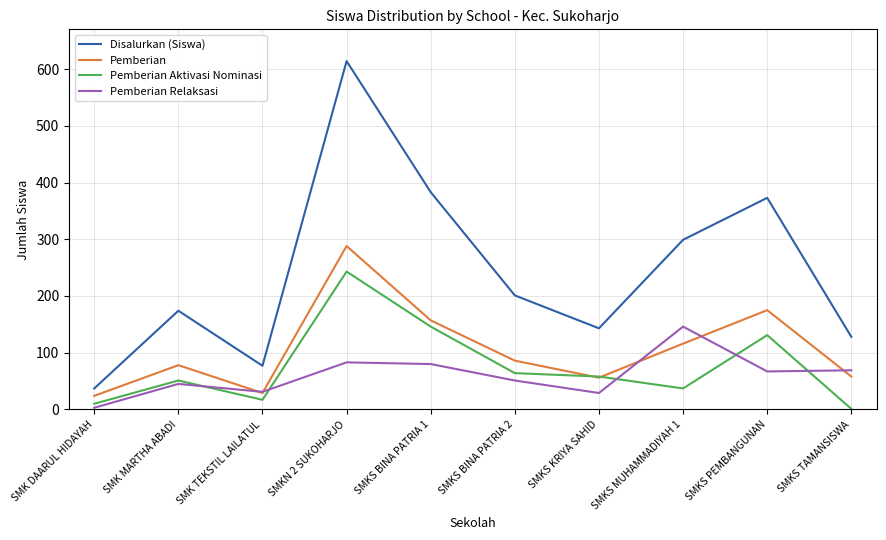

The value of Pemberian Relaksasi at SMKS BINA PATRIA 2 is 51. True or false?

True